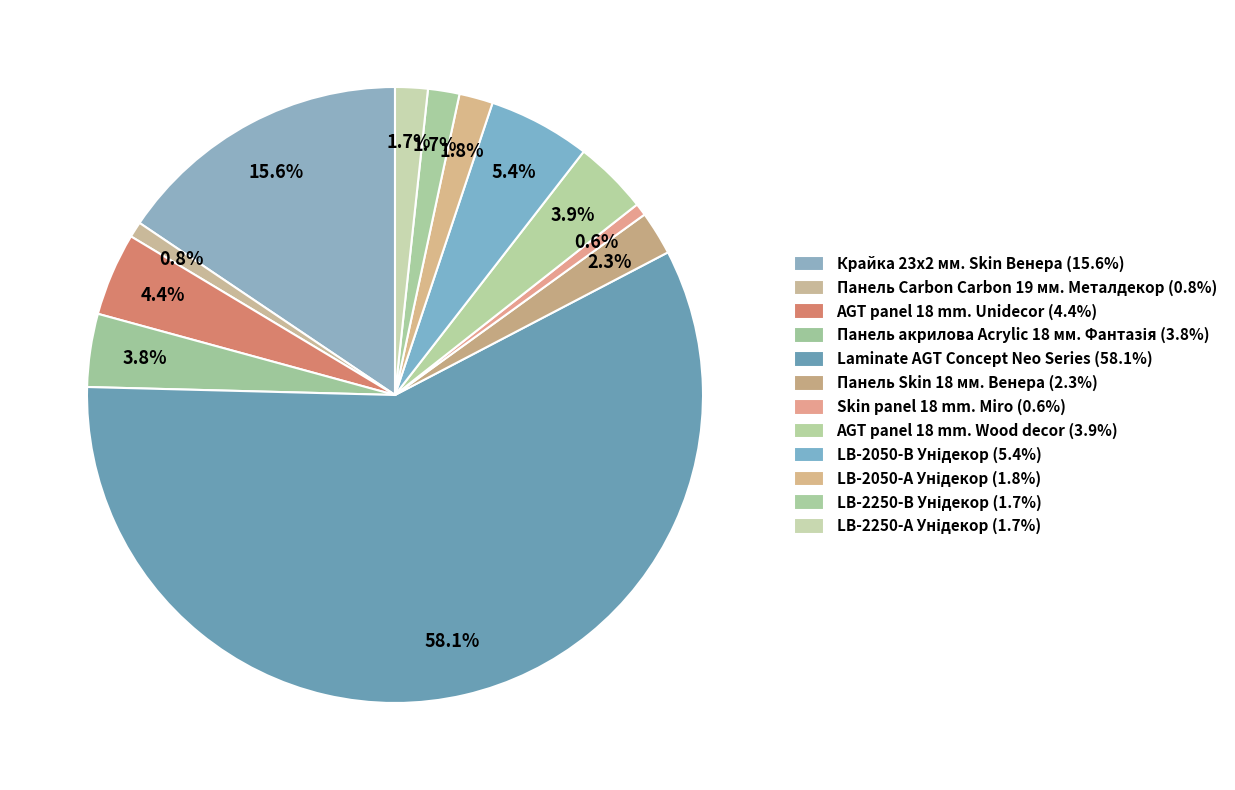

To the nearest percent, what is the average slice percentage?

8%